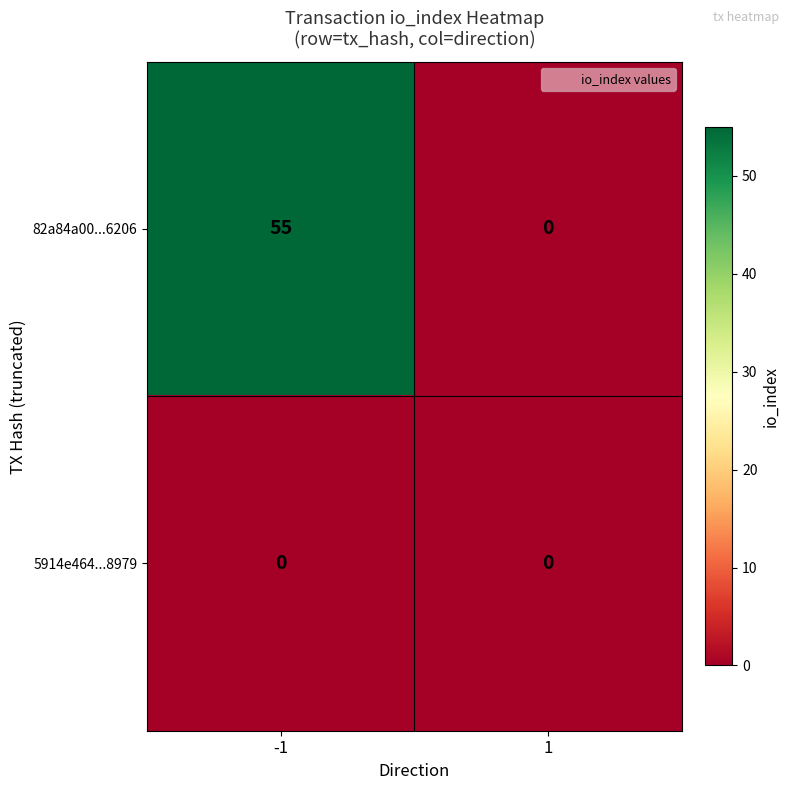

At -1, list the series in order from largest to smallest.

82a84a00...6206, 5914e464...8979